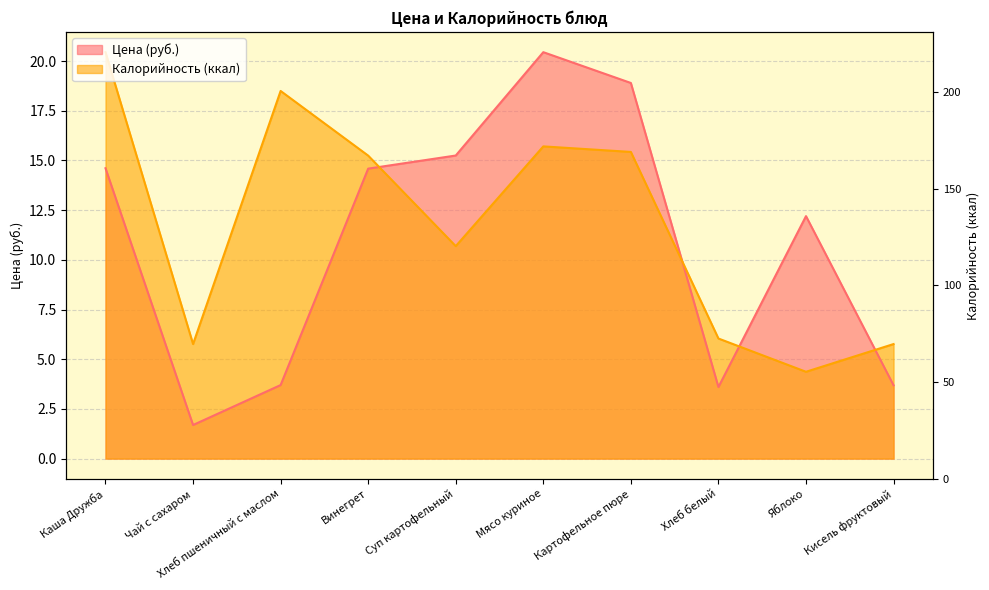

How many interior local valleys does the Цена series have?

2